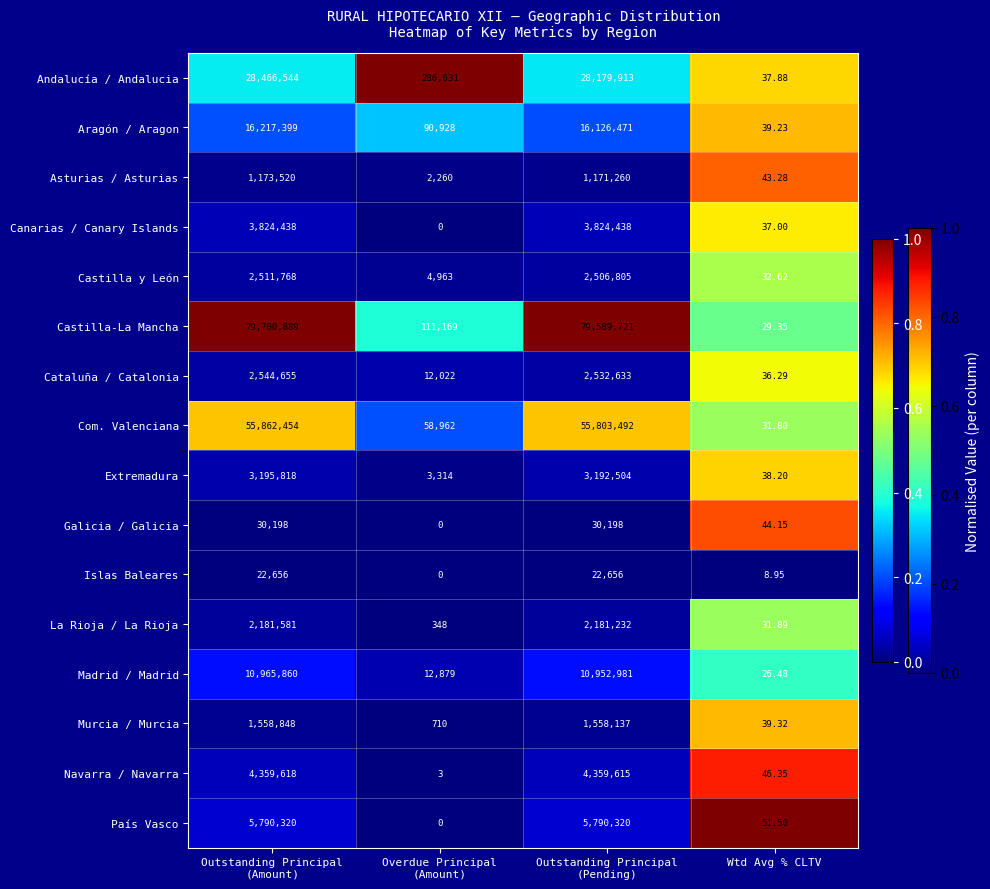

Rank the series at Outstanding Principal
(Pending) from highest to lowest value.

Castilla-La Mancha, Com. Valenciana, Andalucía / Andalucia, Aragón / Aragon, Madrid / Madrid, País Vasco, Navarra / Navarra, Canarias / Canary Islands, Extremadura, Cataluña / Catalonia, Castilla y León, La Rioja / La Rioja, Murcia / Murcia, Asturias / Asturias, Galicia / Galicia, Islas Baleares